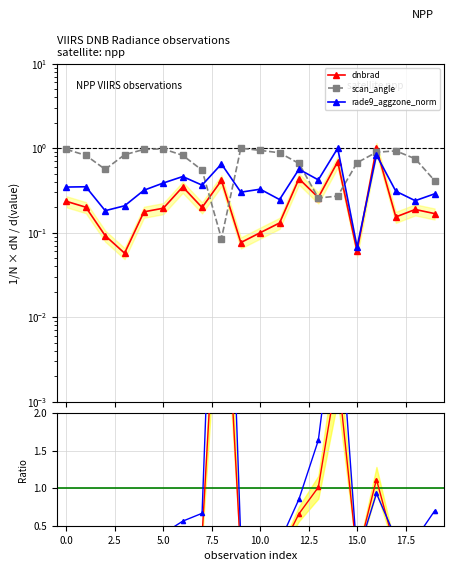

What is the minimum value for scan_angle?

0.1